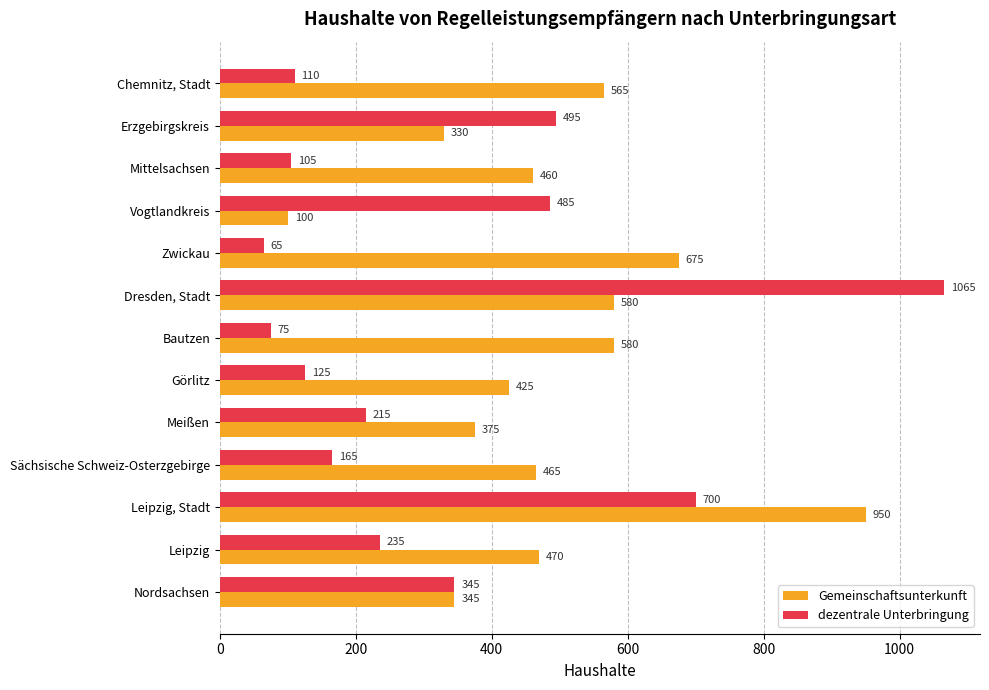

What are all the series names shown in the legend?

Gemeinschaftsunterkunft, dezentrale Unterbringung